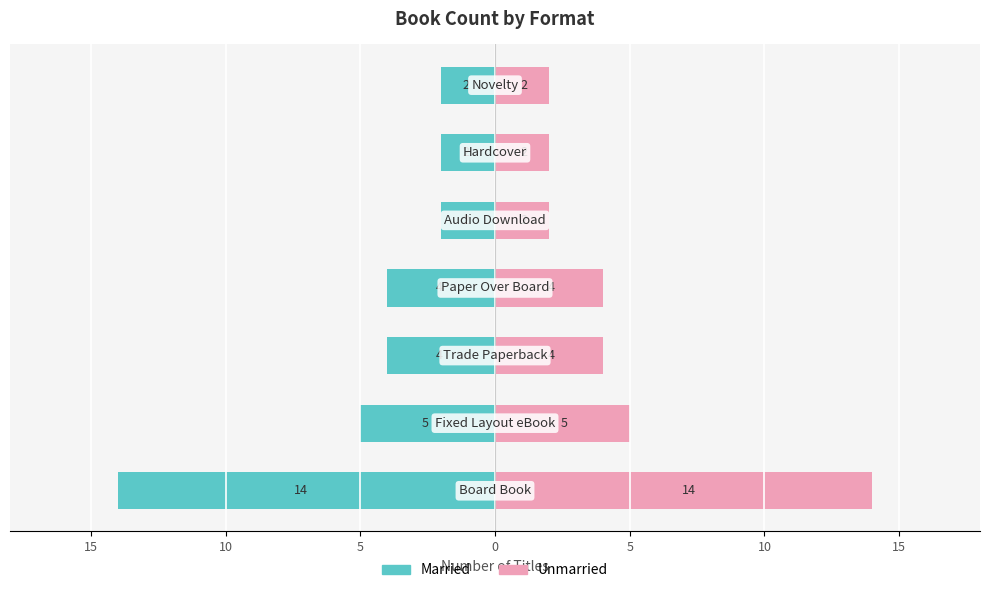

Rank the series by their maximum value, from highest to lowest.

Count of Titles (Right), Count of Titles (Left)